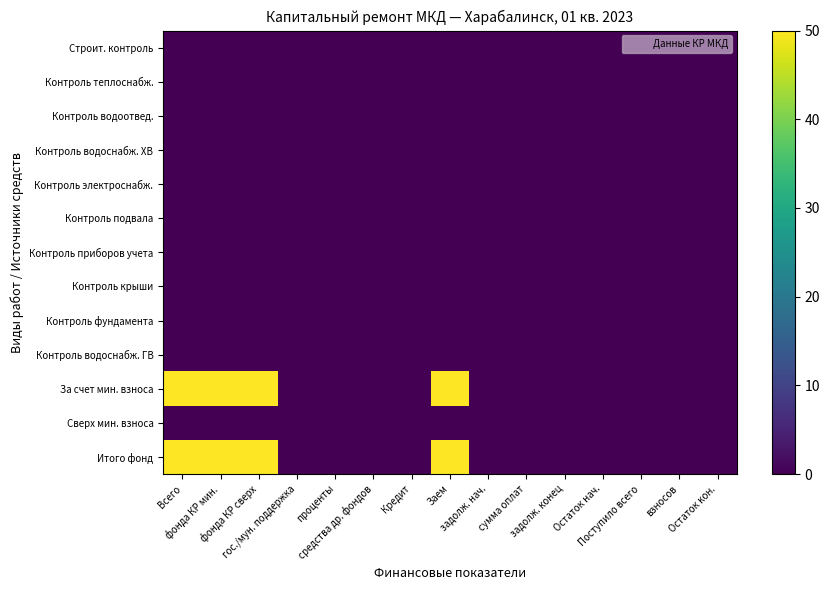

Which series changed the most between Кредит and сумма оплат?

Строит. контроль